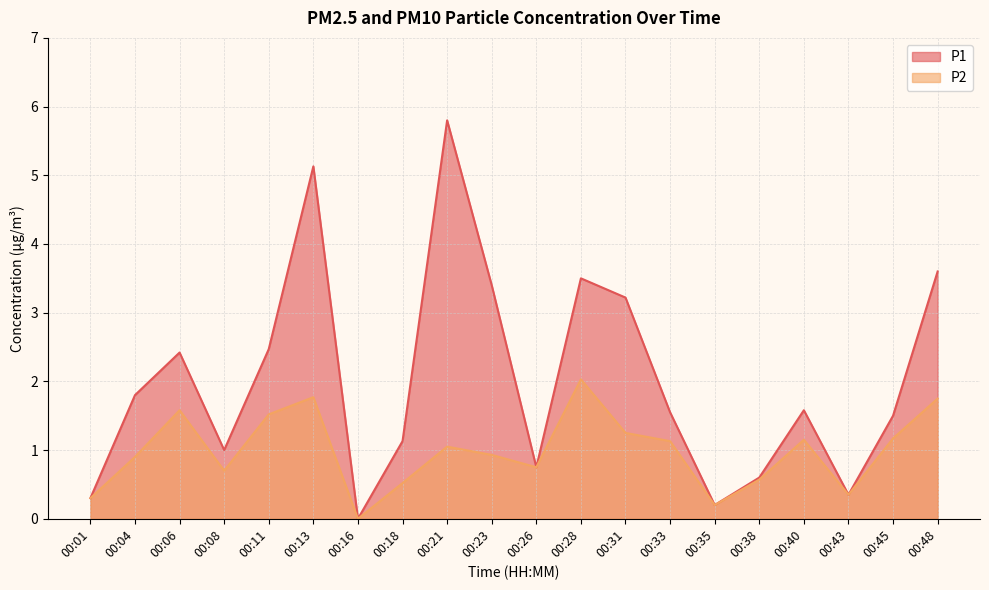

Which label corresponds to the largest value in the chart?

00:21